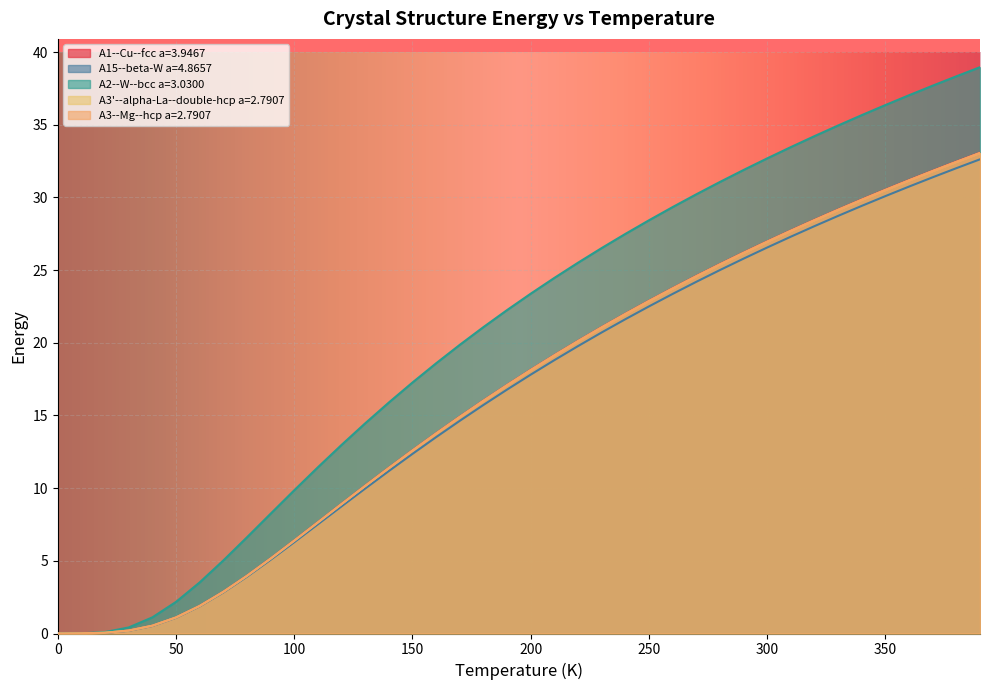

Which series has the largest total across all categories?

A2--W--bcc a=3.0300